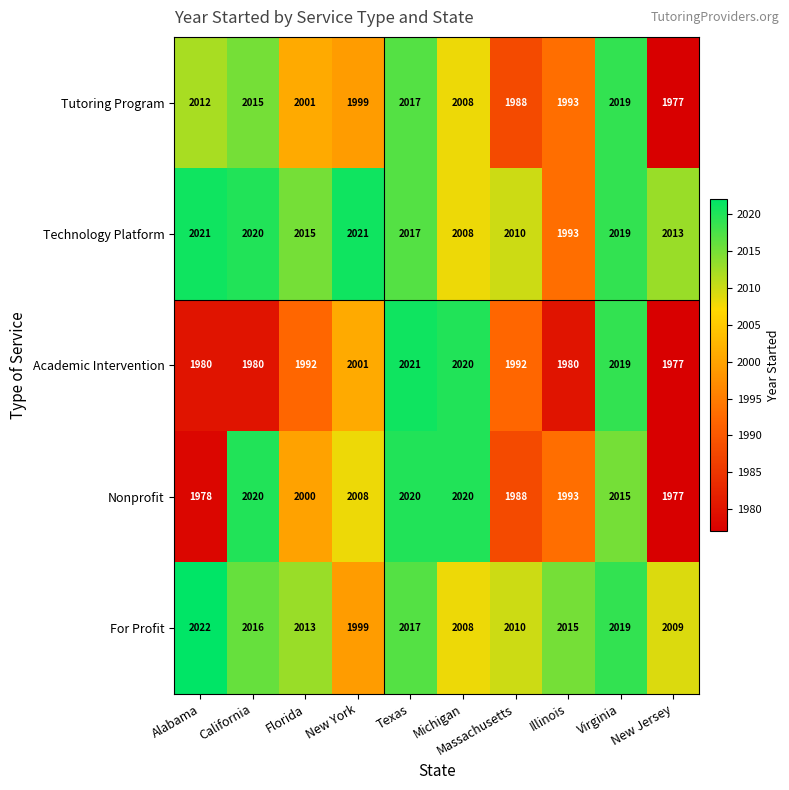

What is the maximum value shown in the chart?

2022